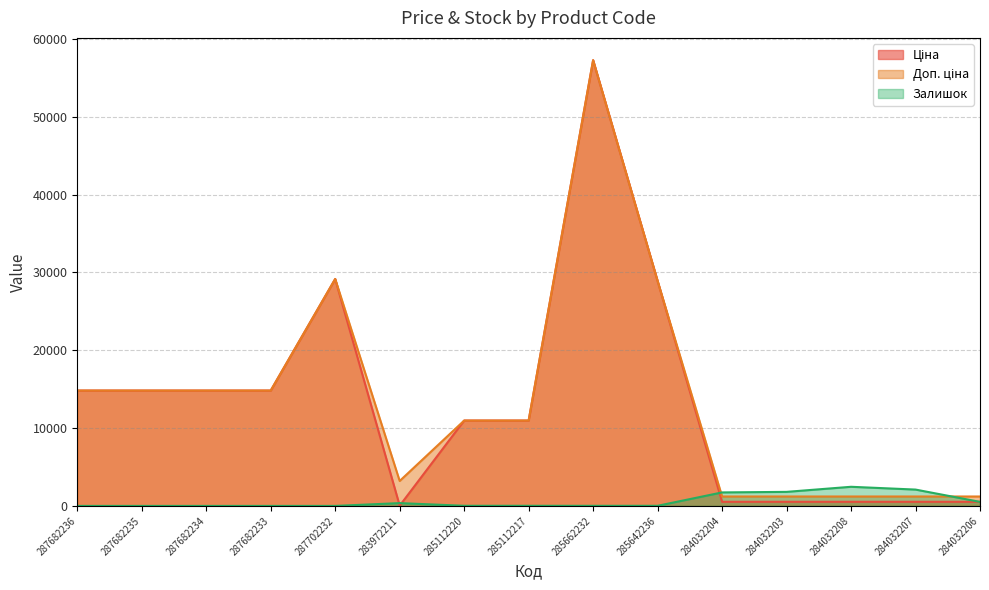

True or false: Залишок has a value of 0.0 at 287682235.

True